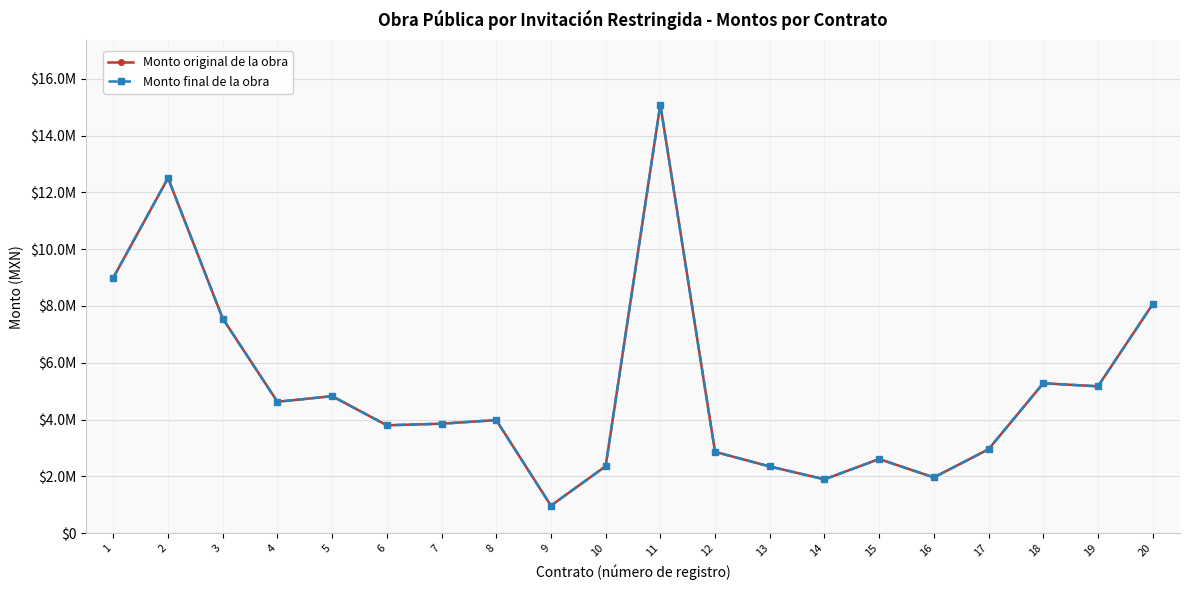

At how many categories does at least one series exceed 11127641?

2